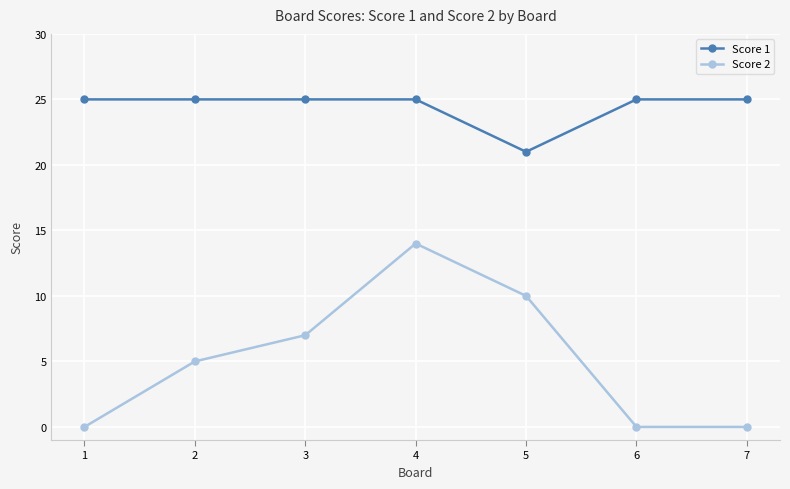

Is the value of Score 1 at 6 greater than the value of Score 2 at 7?

Yes